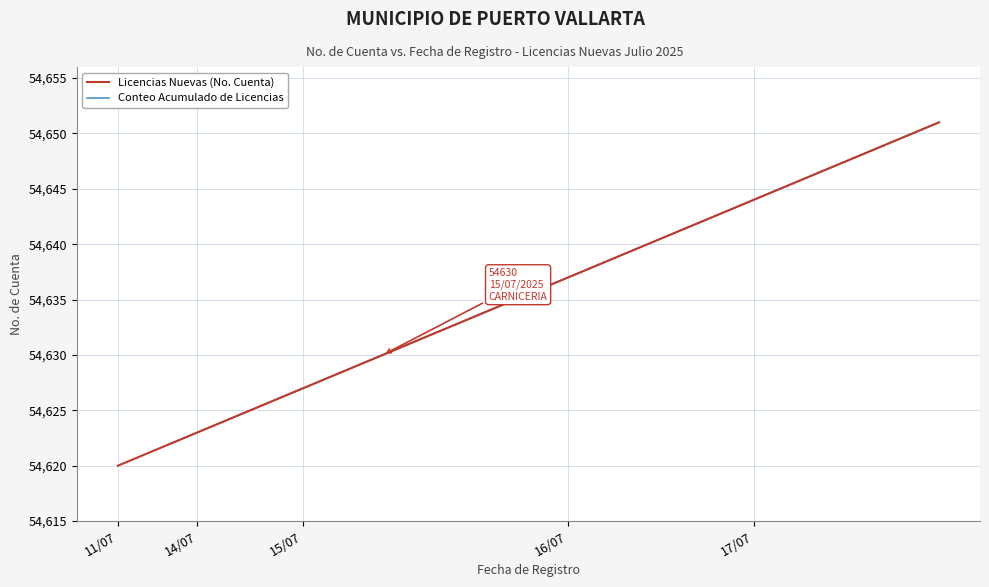

What is the minimum value for Licencias Nuevas (No. Cuenta)?

54620